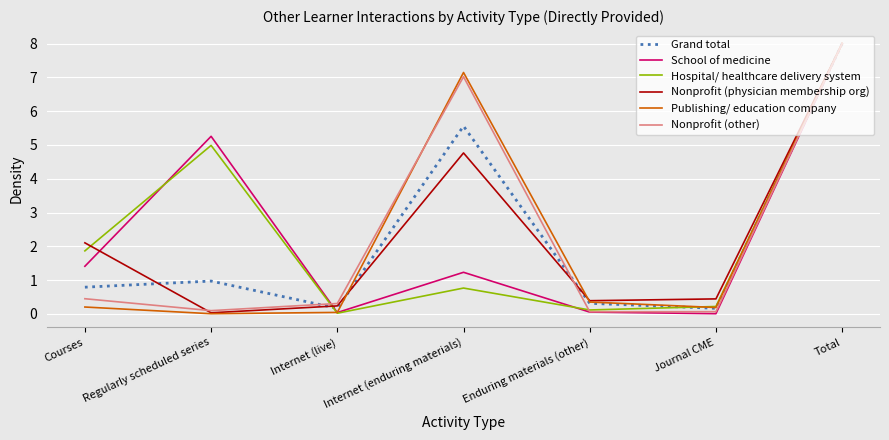

What are all the series names shown in the legend?

Grand total, School of medicine, Hospital/ healthcare delivery system, Nonprofit (physician membership org), Publishing/ education company, Nonprofit (other)